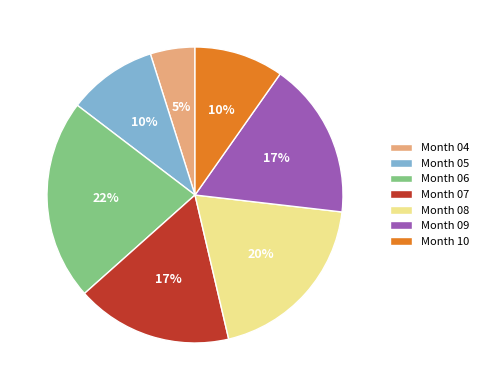

To the nearest percent, what percentage of the pie is Month 05?

10%